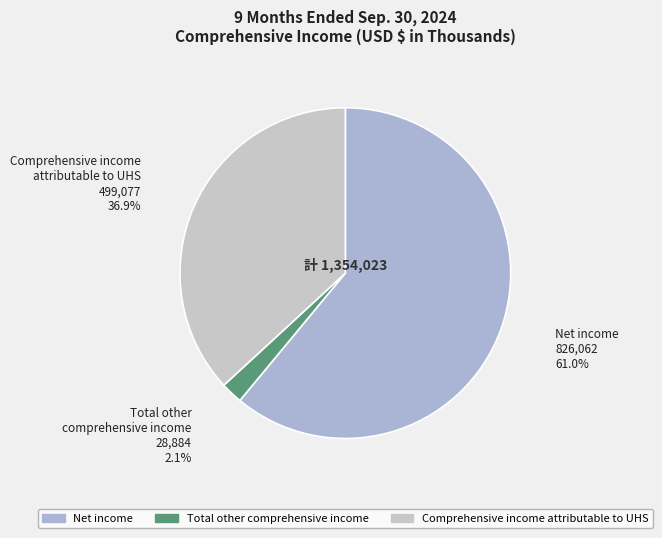

To the nearest percent, what is the difference between the Net income and Comprehensive income attributable to UHS slice percentages?

24%